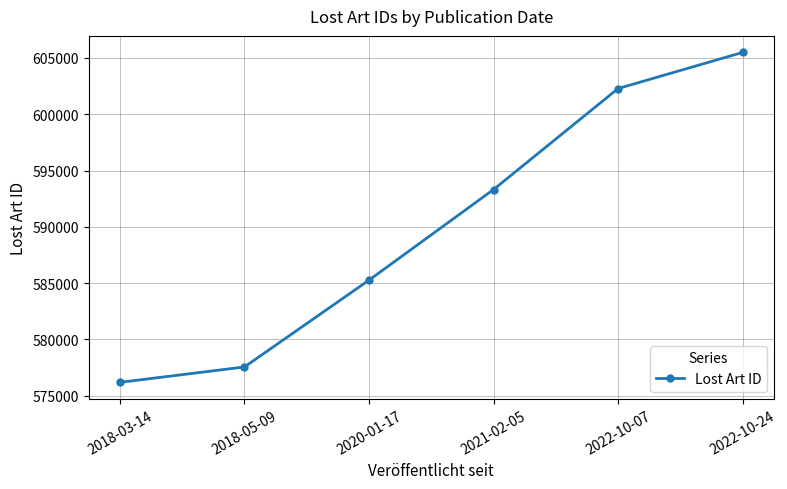

Which has a higher value, 2021-02-05 or 2022-10-24?

2022-10-24